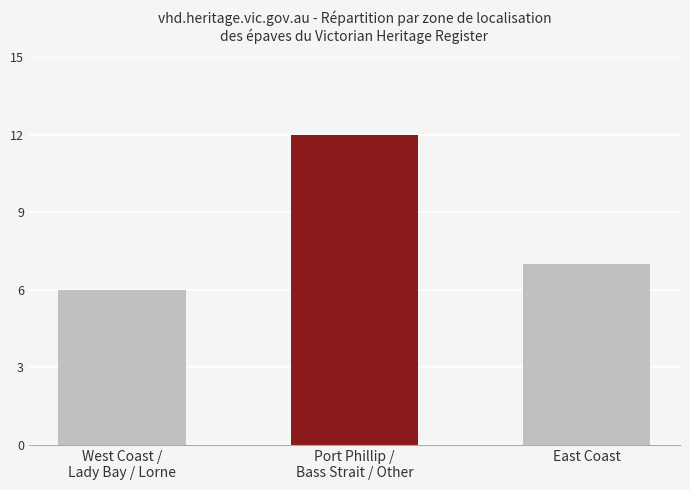

Count the values in the range 6 to 12.

3